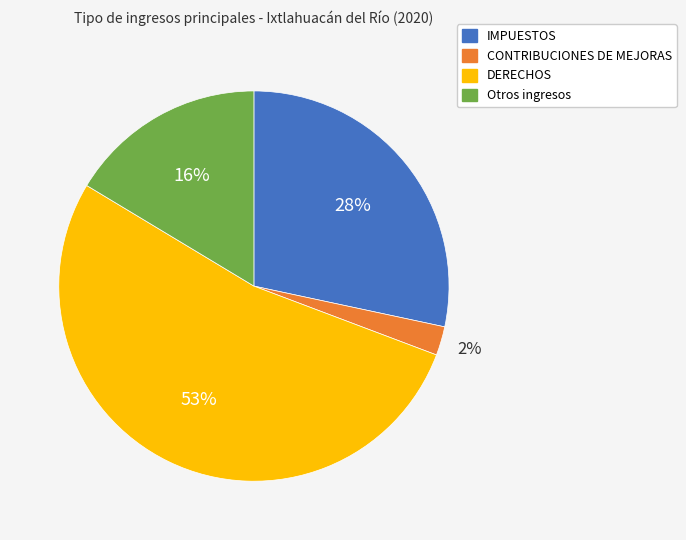

To the nearest percent, what is the average slice percentage?

25%